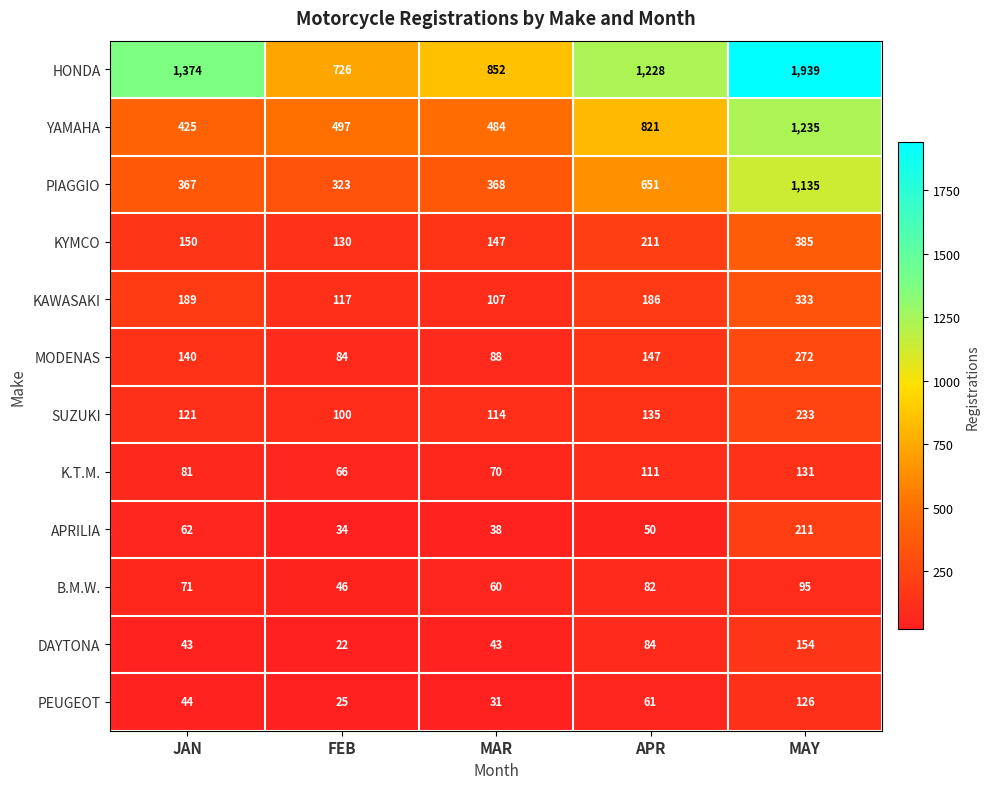

At FEB, list the series in order from largest to smallest.

HONDA, YAMAHA, PIAGGIO, KYMCO, KAWASAKI, SUZUKI, MODENAS, K.T.M., B.M.W., APRILIA, PEUGEOT, DAYTONA